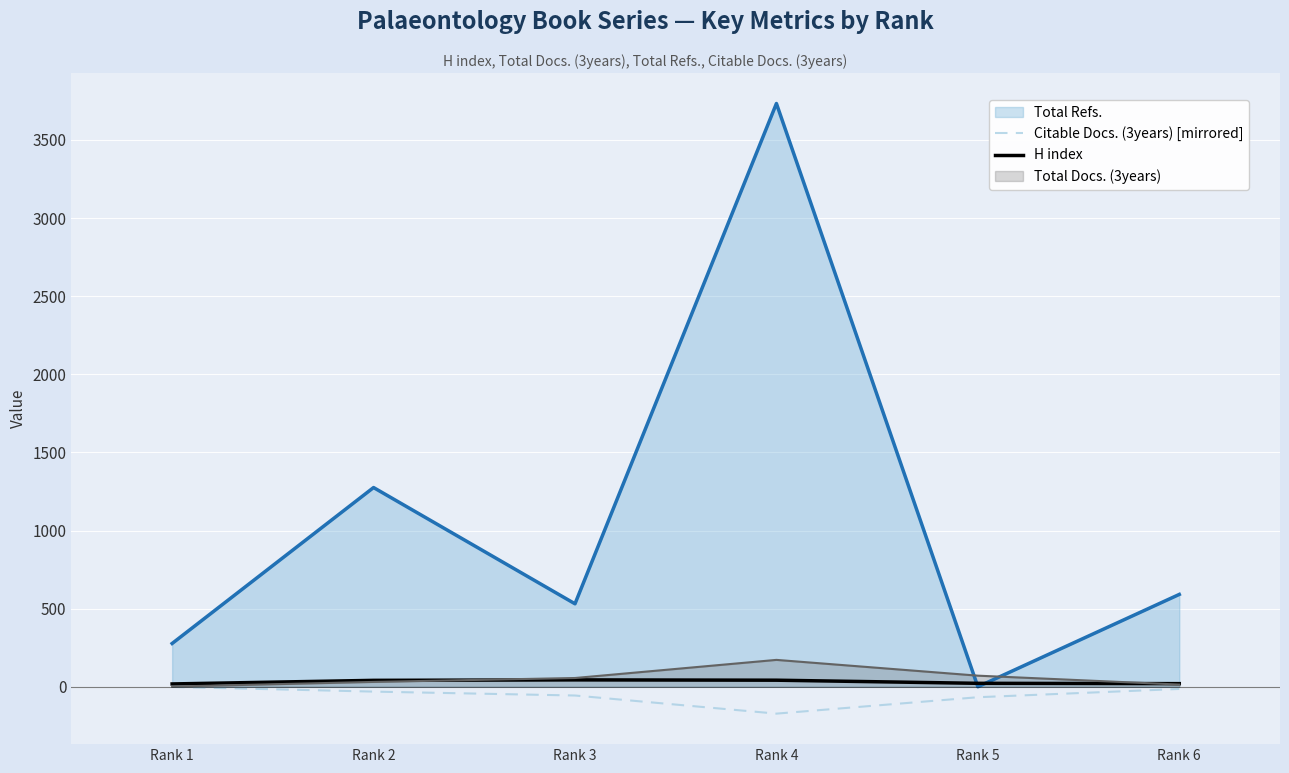

What is the value of the H index point at the 6th from the left?

20